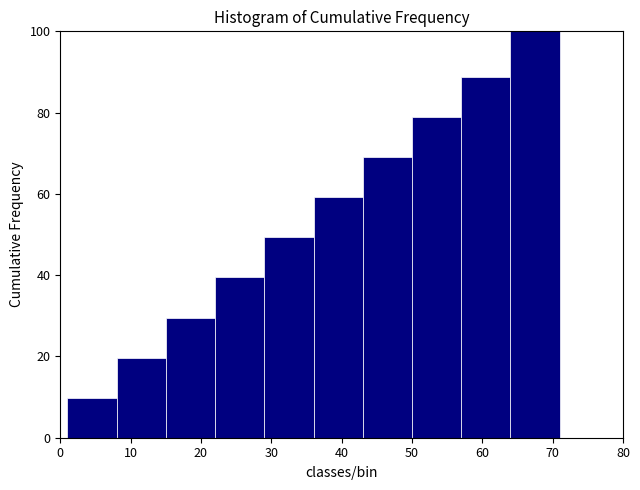

Reading left to right, transcribe this chart: for each bar, give the range it covers on the x-axis and its height. The values are not printed on the chart, so give them approximately, as read against the axis.

1 to 8: 10
8 to 15: 20
15 to 22: 30
22 to 29: 40
29 to 36: 50
36 to 43: 60
43 to 50: 70
50 to 57: 78
57 to 64: 88
64 to 71: 100